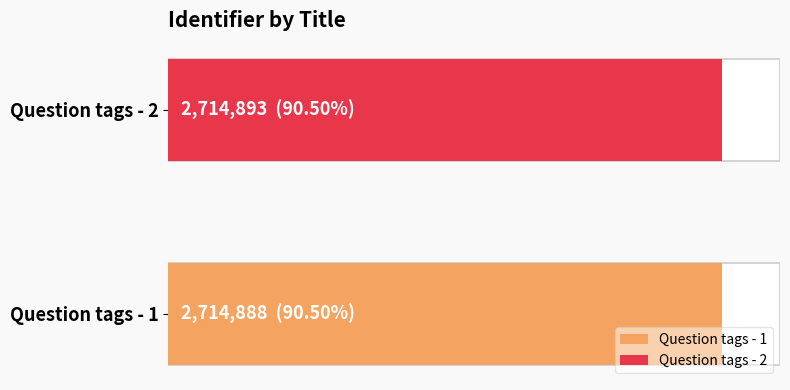

The chart shows a value of 4289839 at Question tags - 2. True or false?

False